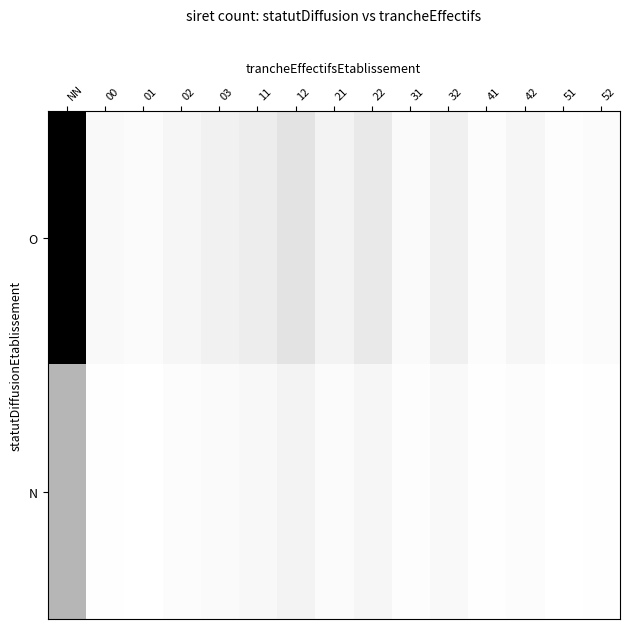

Rank the series by their average value, from highest to lowest.

N, O